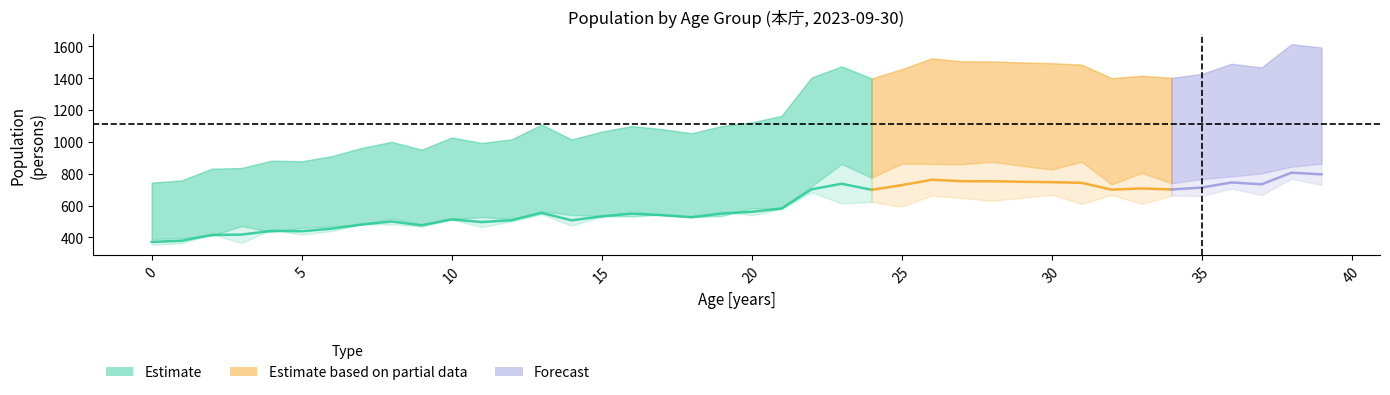

The 女［人］ series shows 354 at 0. True or false?

True